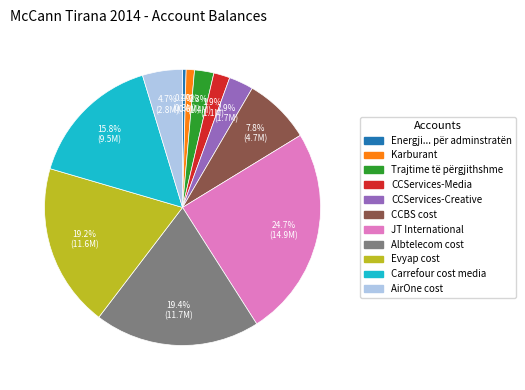

To the nearest percent, what is the difference between the largest and smallest slice percentages?

24%